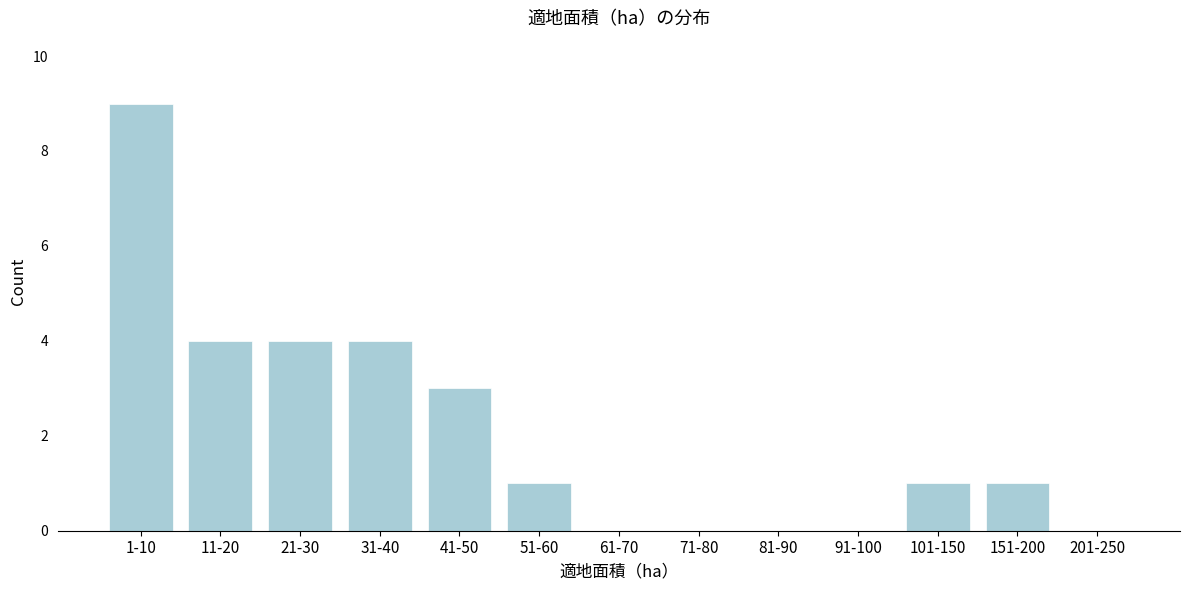

Reading left to right, list all the values displayed in this chart.

1-10=9	11-20=4	21-30=4	31-40=4	41-50=3	51-60=1	61-70=0	71-80=0	81-90=0	91-100=0	101-150=1	151-200=1	201-250=0